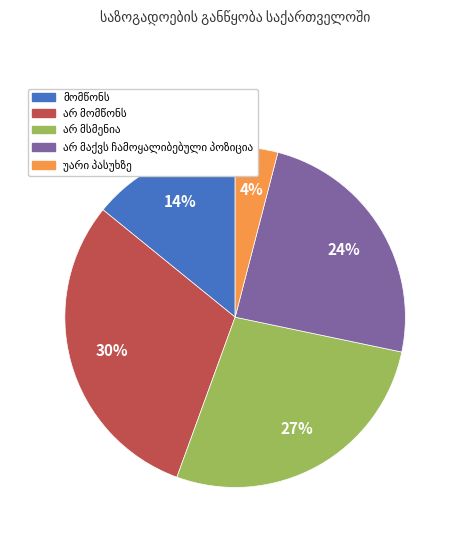

Count the number of slices in the pie.

5